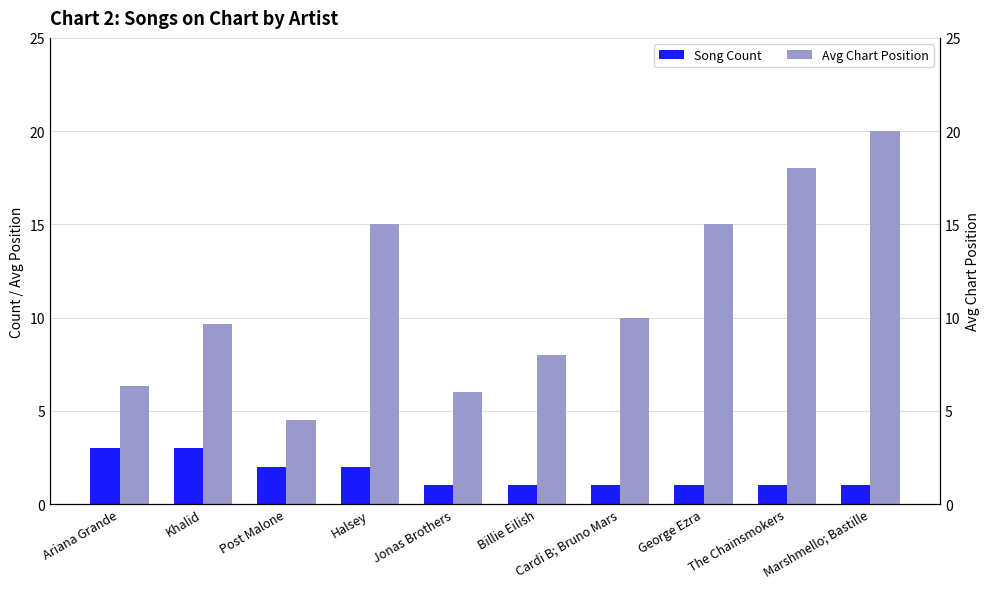

Where is Song Count nearest to the value 2?

Post Malone